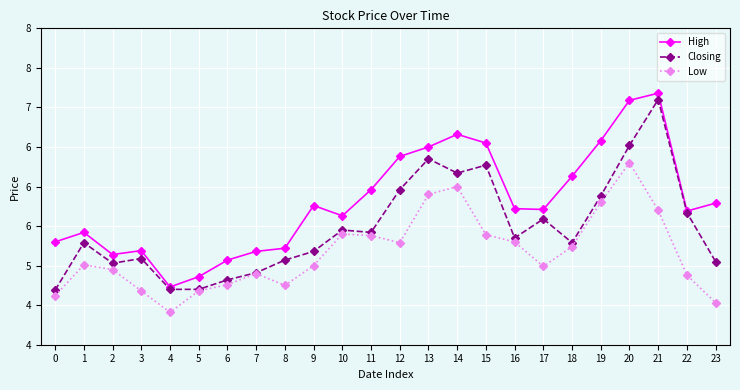

What is the spread (max minus min) of values at 14?

0.7